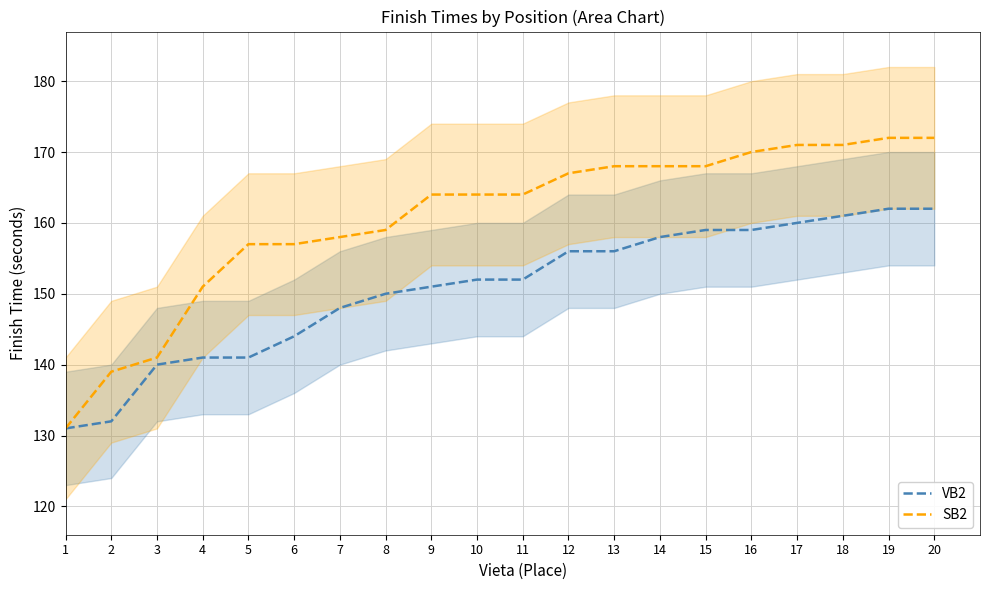

Rank the series at 18 from lowest to highest value.

VB2, SB2